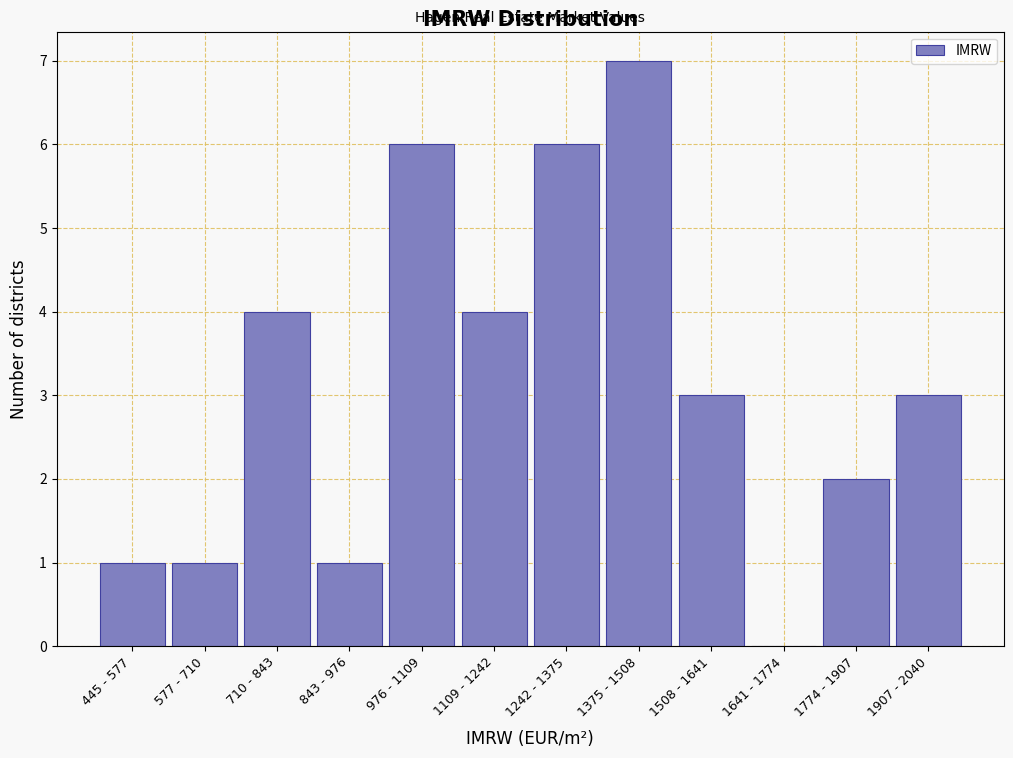

Reading left to right, extract all data points from this chart.

445 - 577=1	577 - 710=1	710 - 843=4	843 - 976=1	976 - 1109=6	1109 - 1242=4	1242 - 1375=6	1375 - 1508=7	1508 - 1641=3	1641 - 1774=0	1774 - 1907=2	1907 - 2040=3